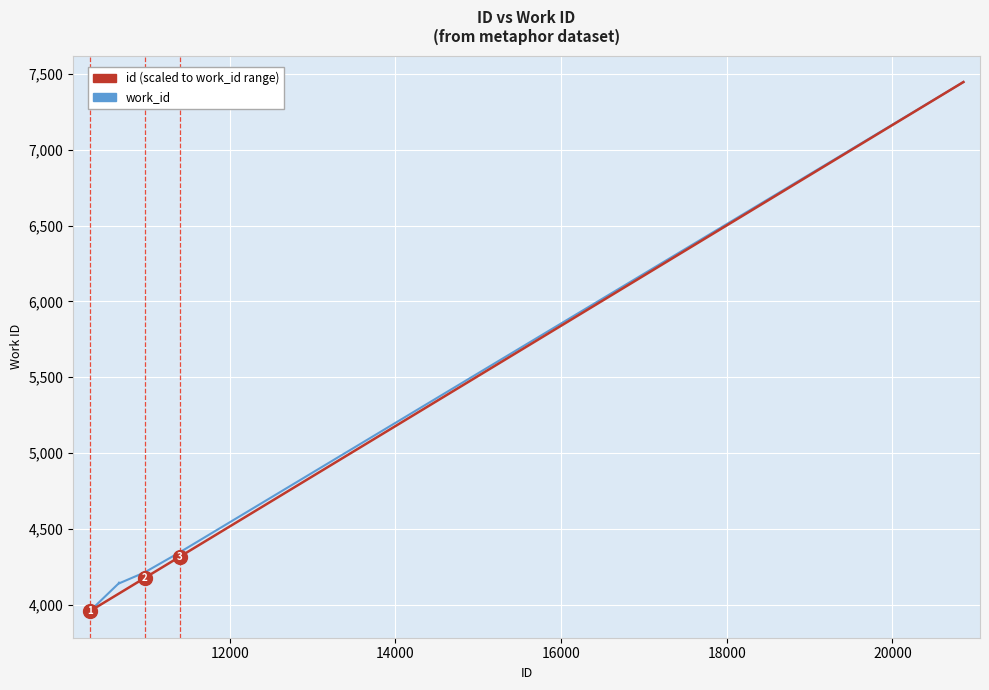

What is the smallest value displayed?

3957.0